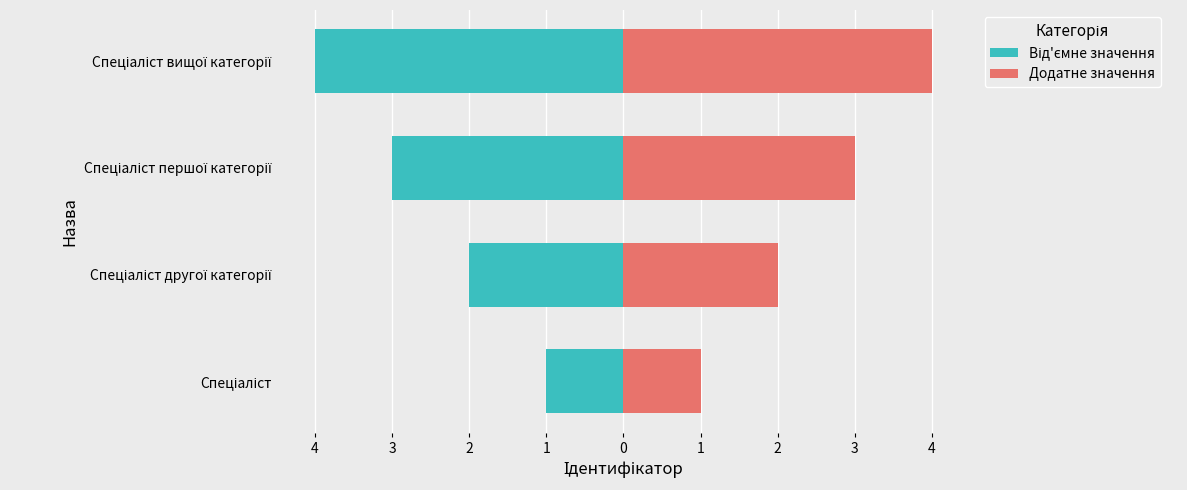

Reading left to right, list all the values displayed in this chart.

Від'ємне значення: -1	-2	-3	-4
Додатне значення: 1	2	3	4